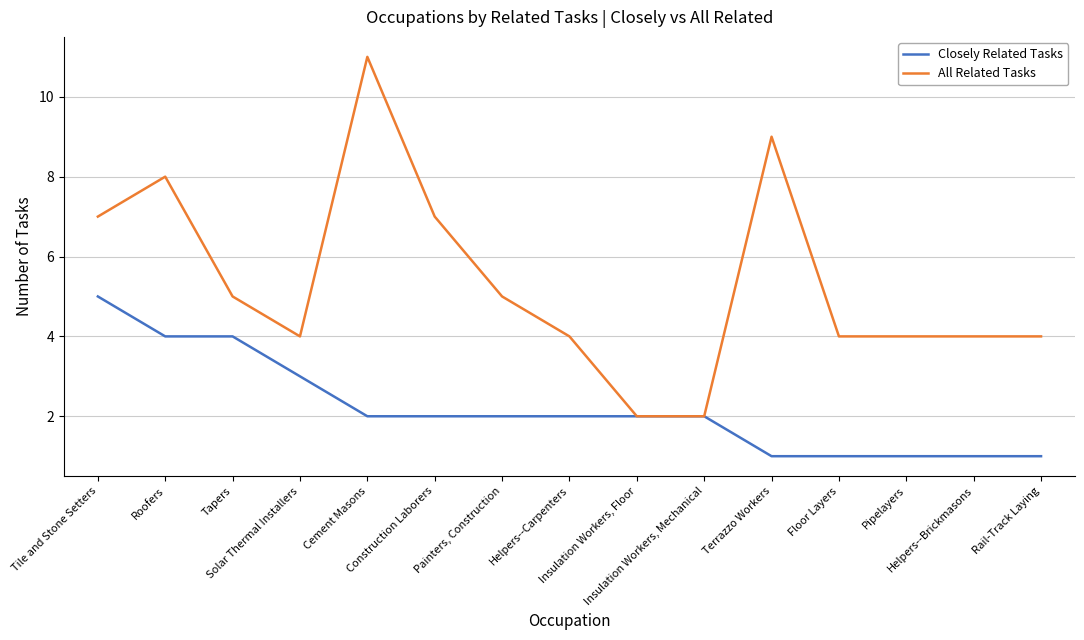

List the series in order of their peak value, highest first.

All Related Tasks, Closely Related Tasks